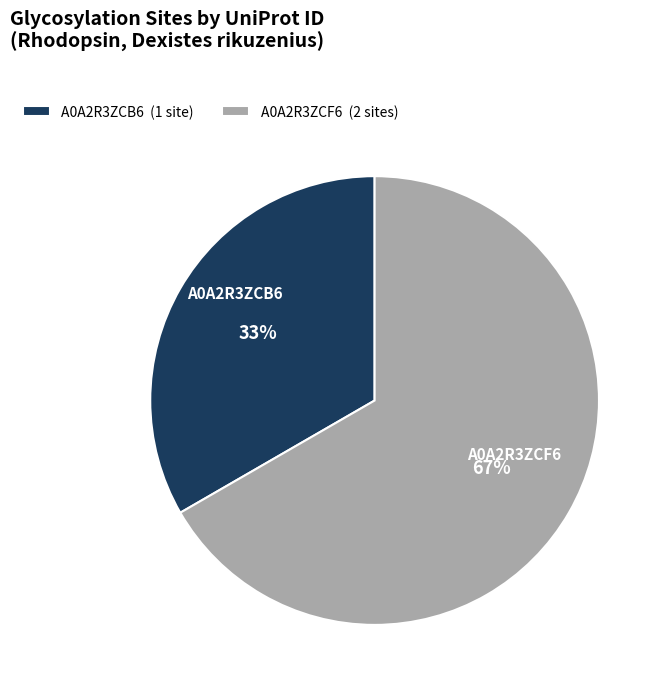

What percentage is the A0A2R3ZCB6 slice, to the nearest percent?

33%